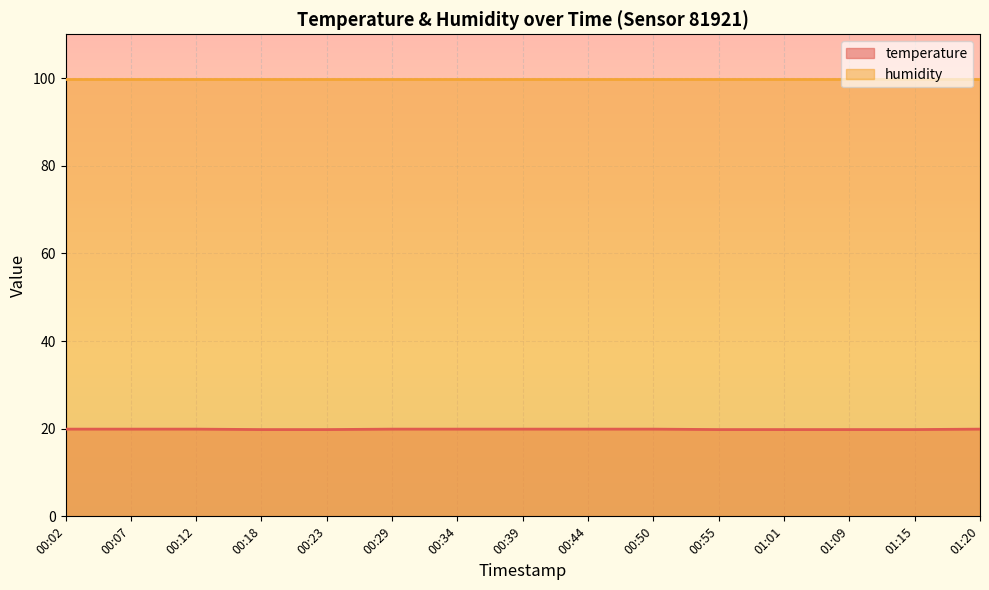

The value at 00:55 is 19.8. True or false?

True